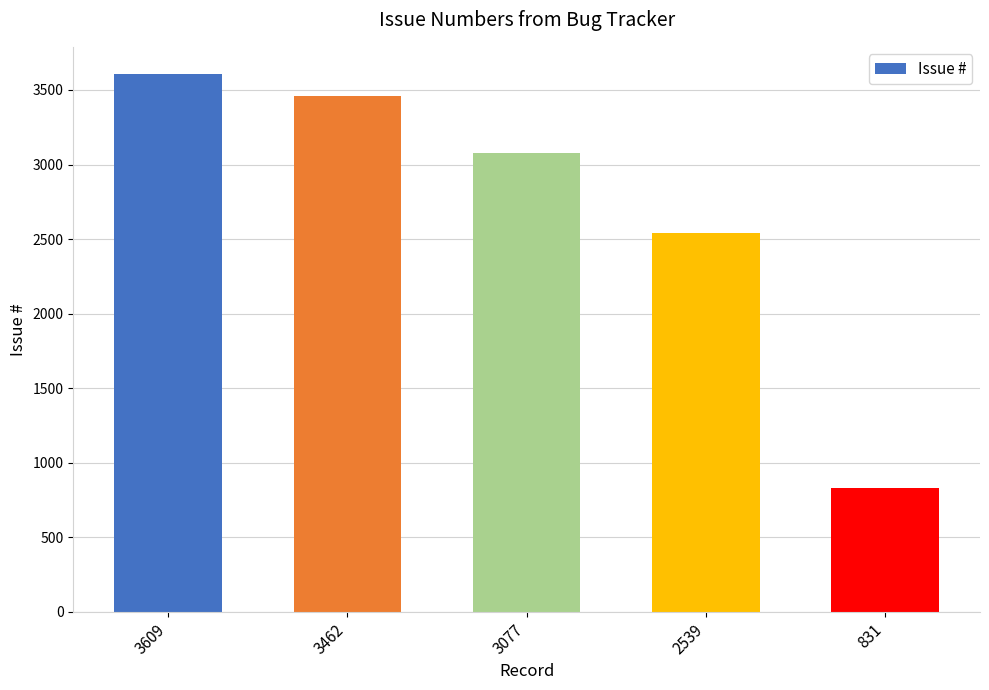

Between 831 and 3462, which is larger?

3462